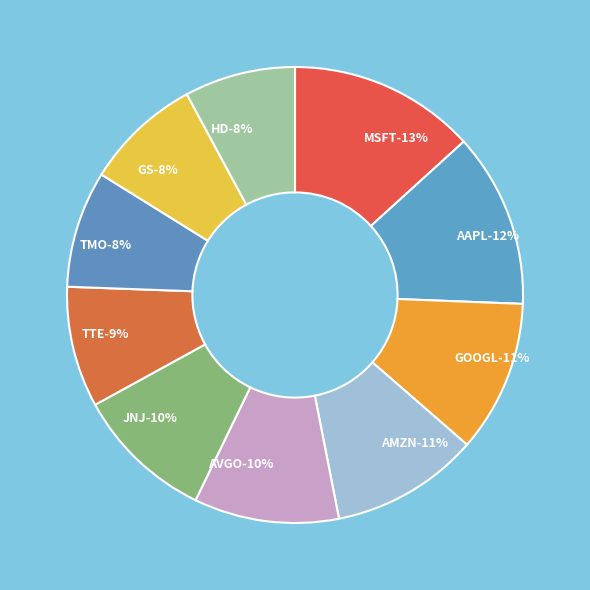

Is the sum of AMZN and HD greater than half?

No